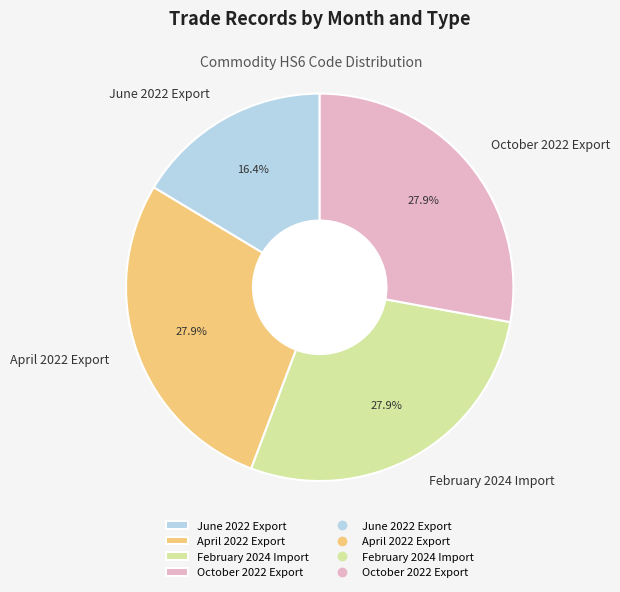

What is the smallest slice in the pie chart?

June 2022 Export